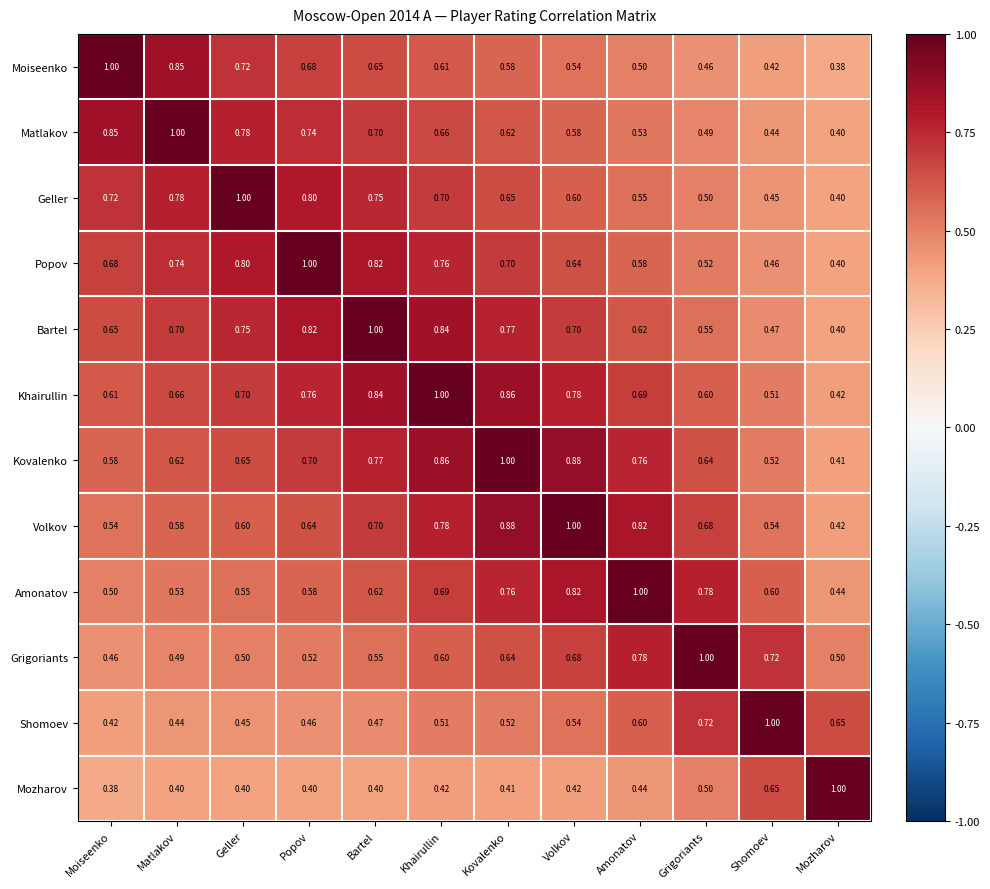

At how many categories does at least one series exceed 0?

12